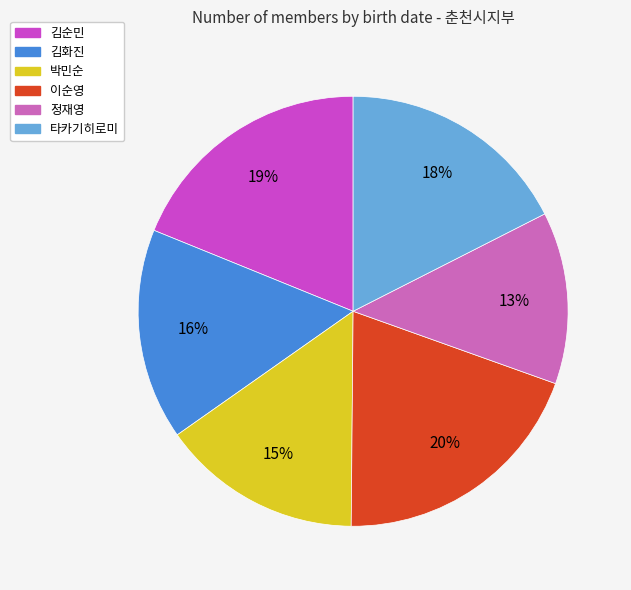

True or false: 박민순 accounts for 4% of the total.

False